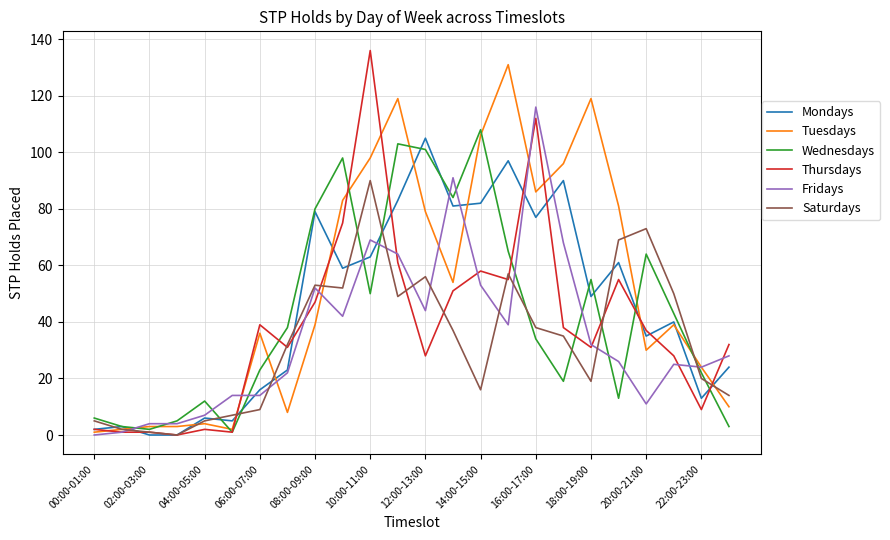

Which series has the largest total across all categories?

Tuesdays